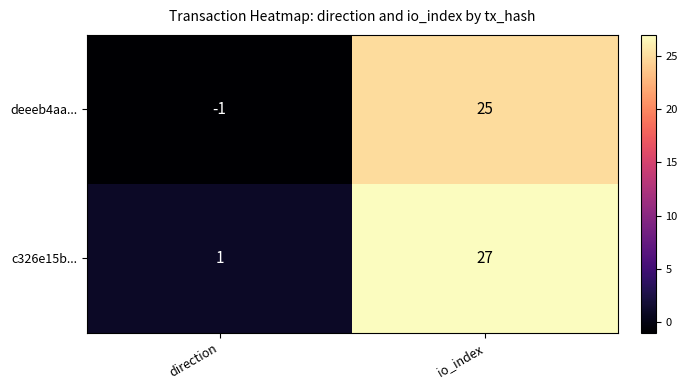

Reading right to left, what are all the values shown in this chart?

deeeb4aa...: io_index=25	direction=-1
c326e15b...: io_index=27	direction=1